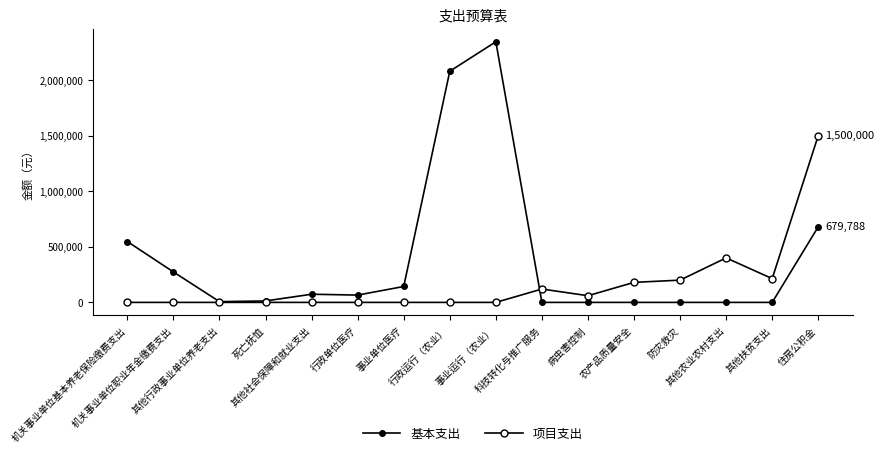

How many data points does each series have?

16